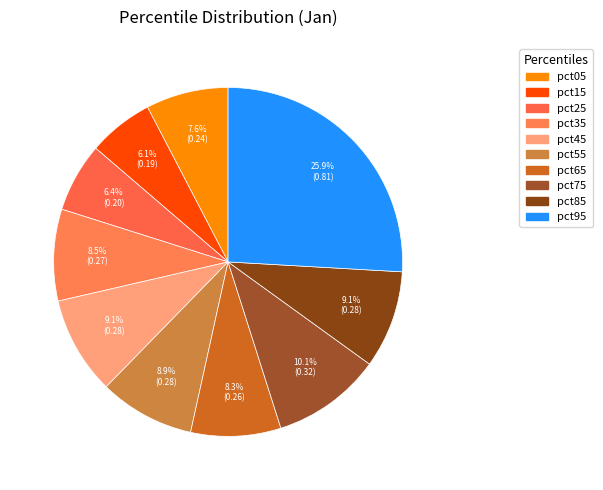

Is it true that pct75 is 18% of the pie?

False